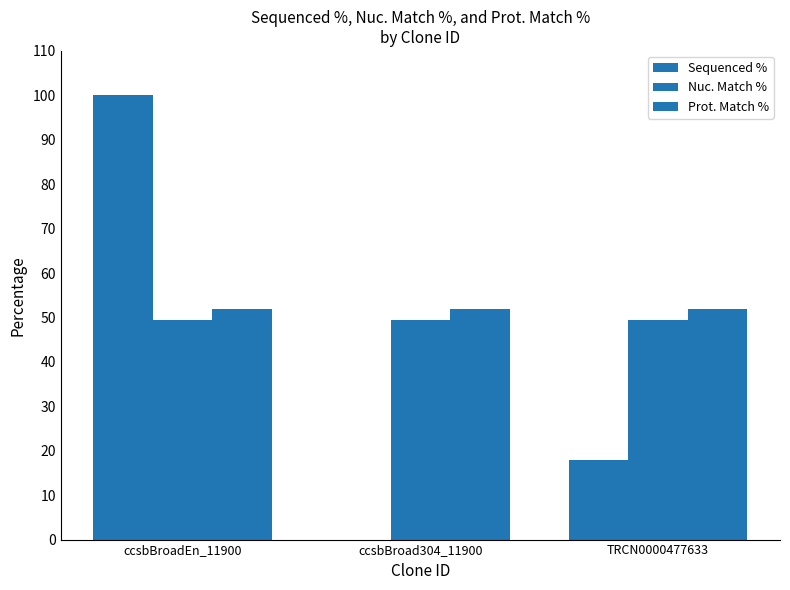

Where is Sequenced % nearest to the value 50?

TRCN0000477633